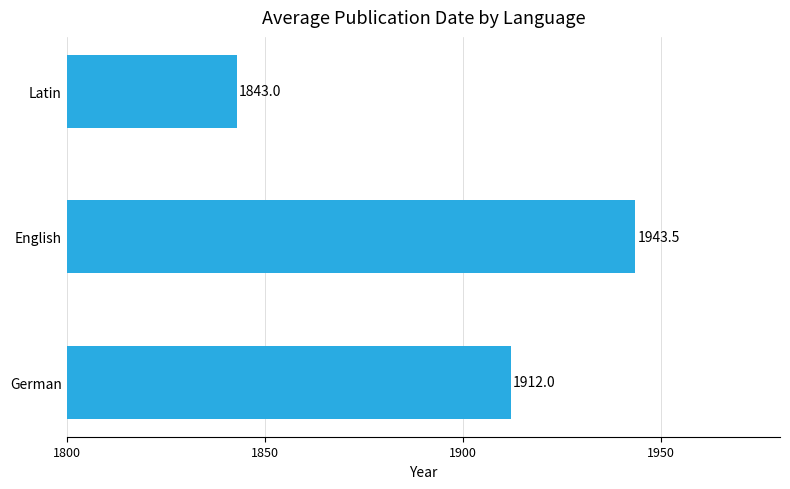

How many data points are less than 1912?

1